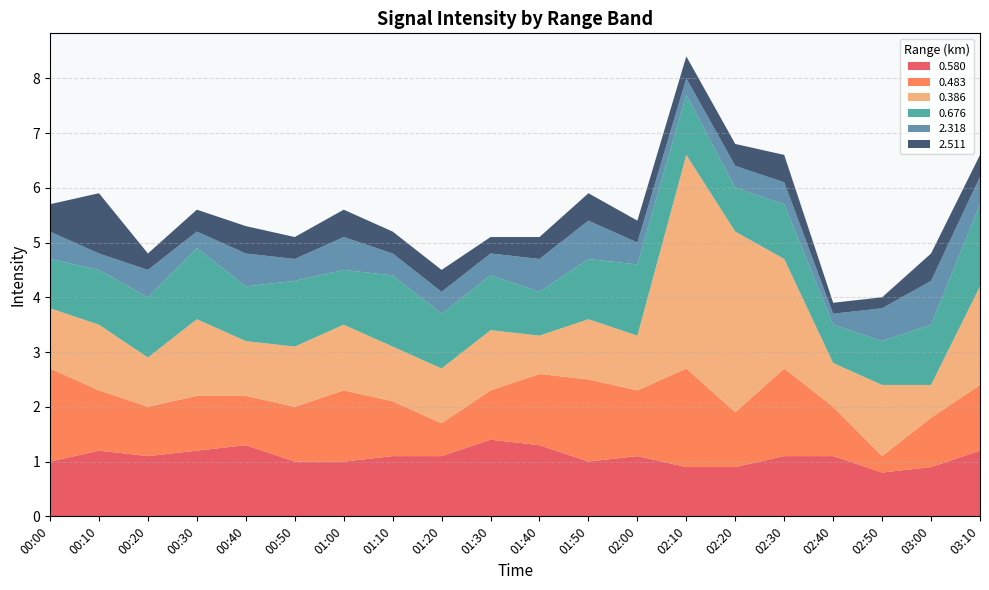

Reading left to right, what are all the values shown in this chart?

0.580: 1.0	1.2	1.1	1.2	1.3	1.0	1.0	1.1	1.1	1.4	1.3	1.0	1.1	0.9	0.9	1.1	1.1	0.8	0.9	1.2
0.483: 1.7	1.1	0.9	1.0	0.9	1.0	1.3	1.0	0.6	0.9	1.3	1.5	1.2	1.8	1.0	1.6	0.9	0.3	0.9	1.2
0.386: 1.1	1.2	0.9	1.4	1.0	1.1	1.2	1.0	1.0	1.1	0.7	1.1	1.0	3.9	3.3	2.0	0.8	1.3	0.6	1.8
0.676: 0.9	1.0	1.1	1.3	1.0	1.2	1.0	1.3	1.0	1.0	0.8	1.1	1.3	1.1	0.8	1.0	0.7	0.8	1.1	1.5
2.318: 0.5	0.3	0.5	0.3	0.6	0.4	0.6	0.4	0.4	0.4	0.6	0.7	0.4	0.3	0.4	0.4	0.2	0.6	0.8	0.5
2.511: 0.5	1.1	0.3	0.4	0.5	0.4	0.5	0.4	0.4	0.3	0.4	0.5	0.4	0.4	0.4	0.5	0.2	0.2	0.5	0.4